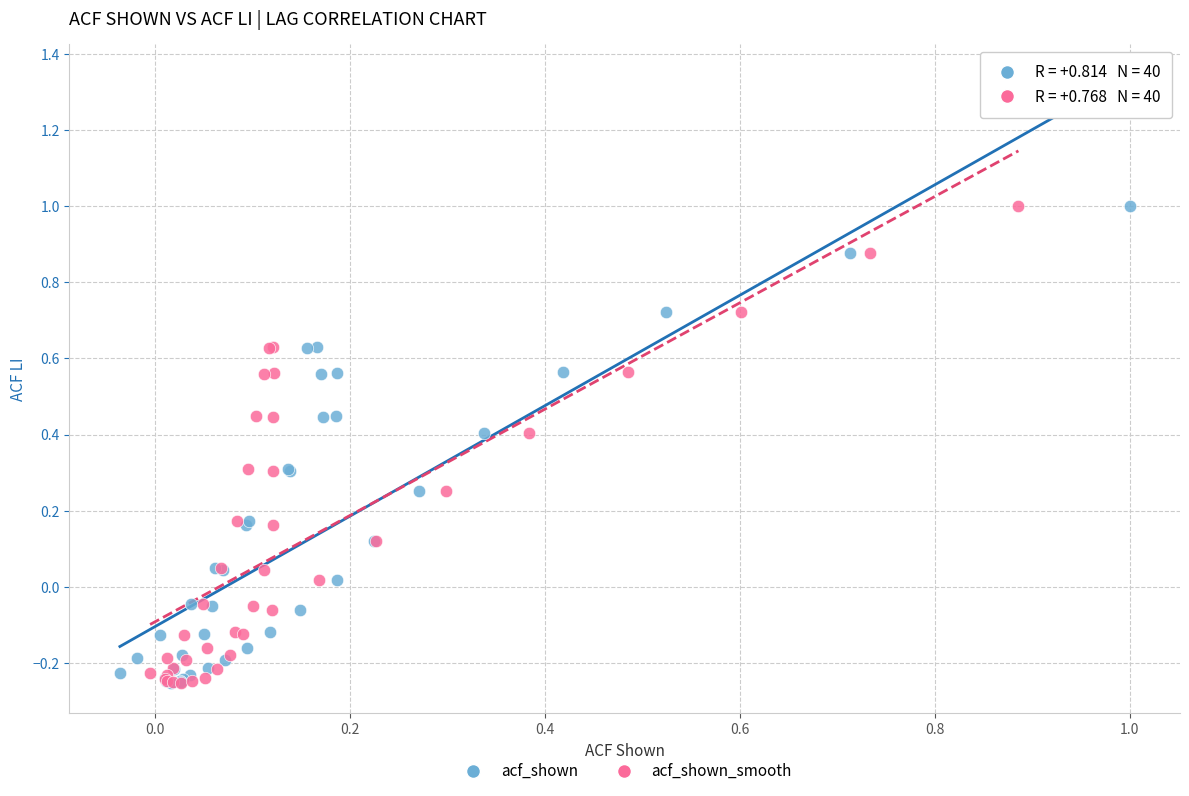

What are all the series names shown in the legend?

acf_shown, acf_shown_smooth